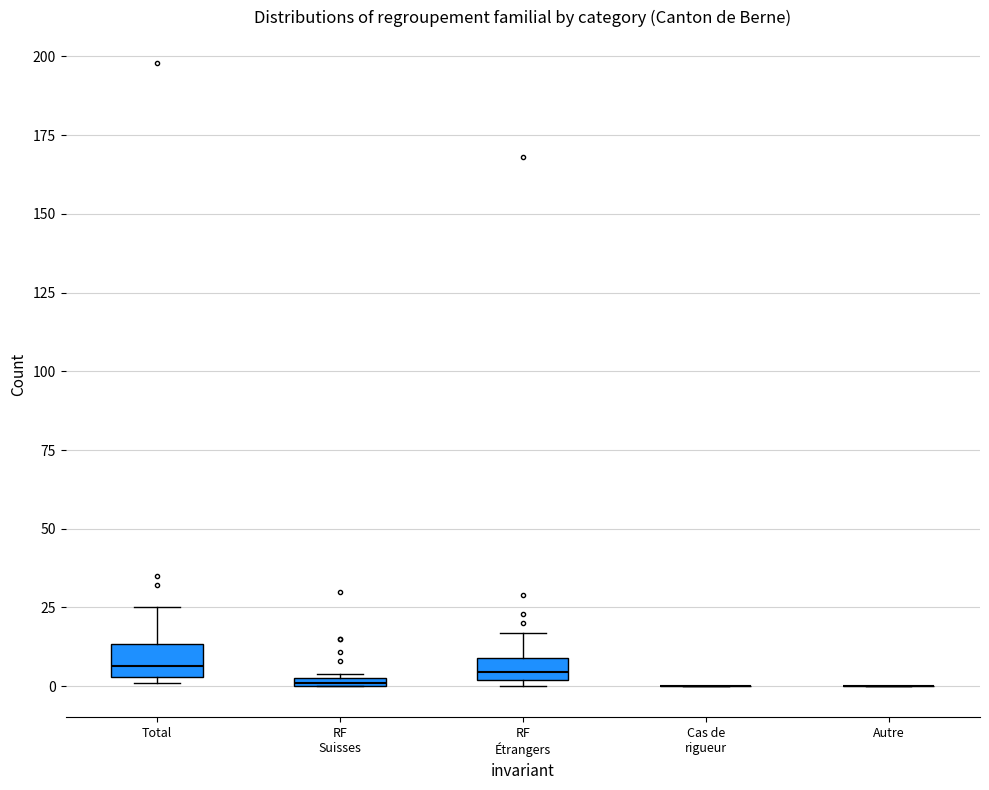

Where is the lower edge of the box for Total on the y-axis? The values are not printed on the chart, so give them approximately, as read against the axis.

5